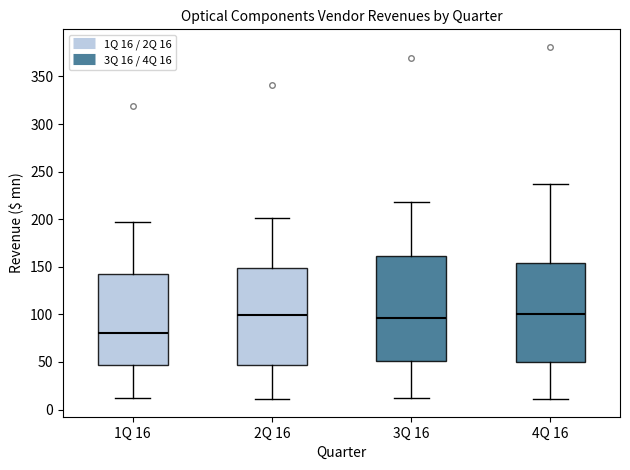

Comparing the boxes themselves (not the whiskers), which one is the tallest?

3Q 16